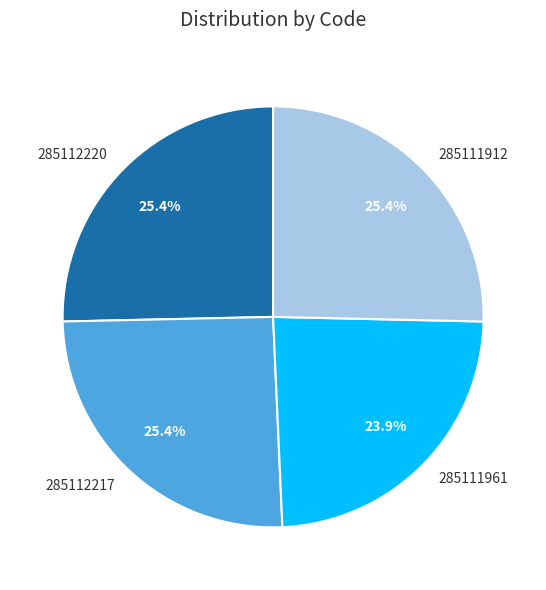

To the nearest percent, what portion does 285112220 represent?

25%